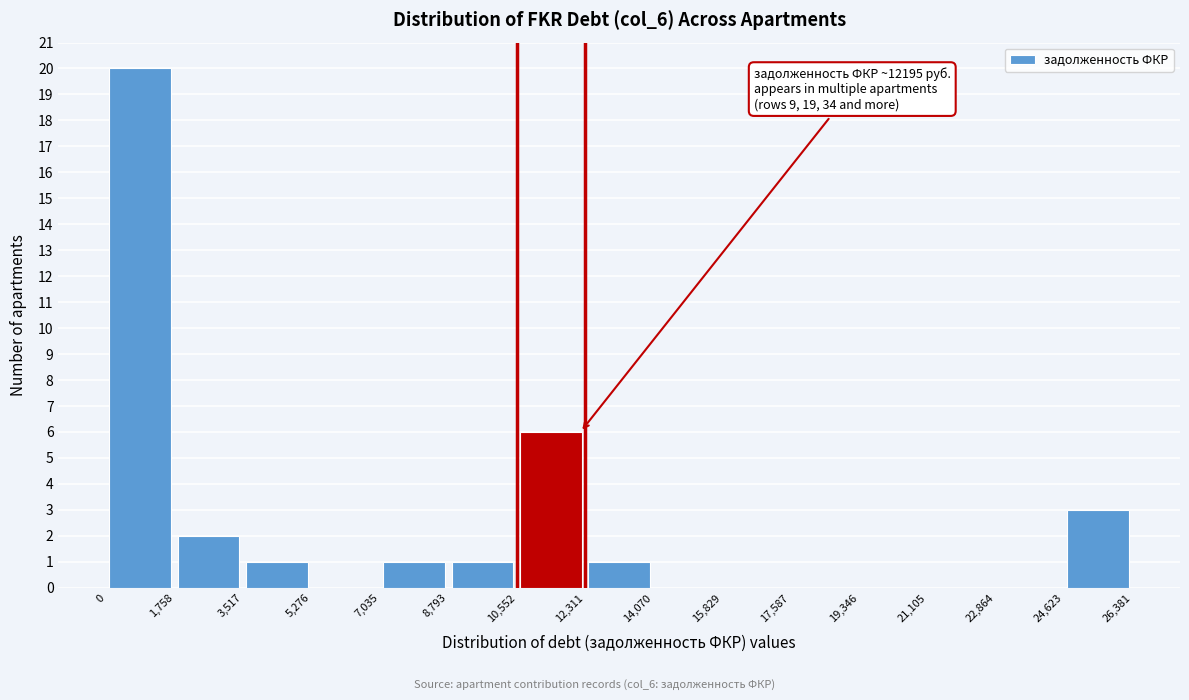

Which range on the x-axis has the tallest bar?

0 to 1,758